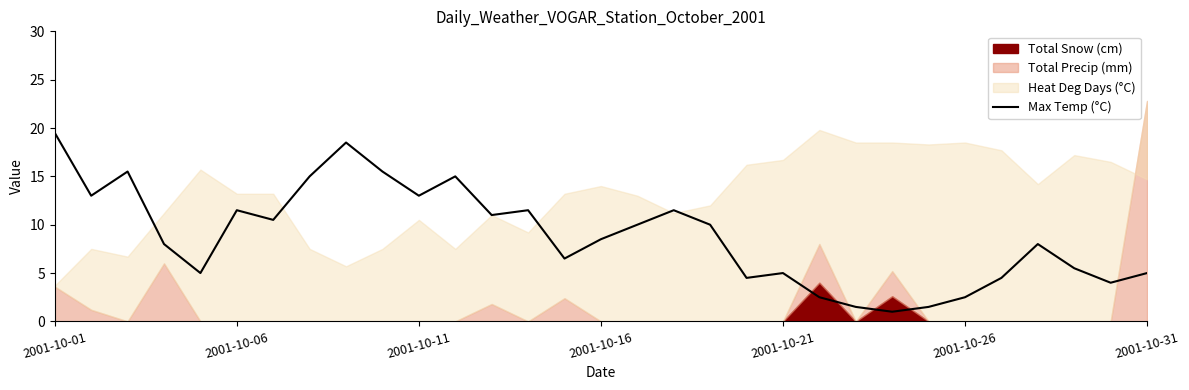

What is the maximum value for Max Temp (°C)?

19.5